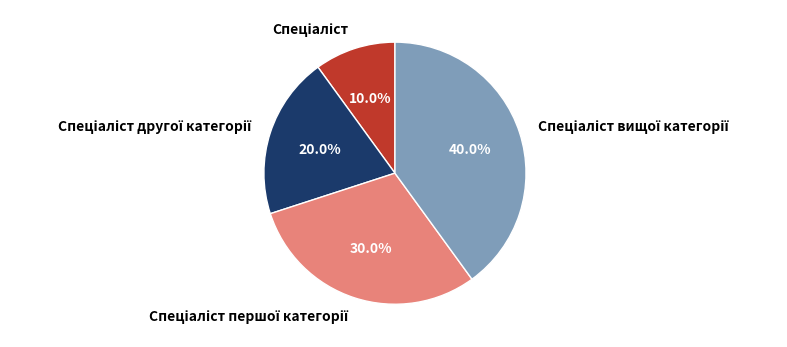

Does any single category account for the majority?

No